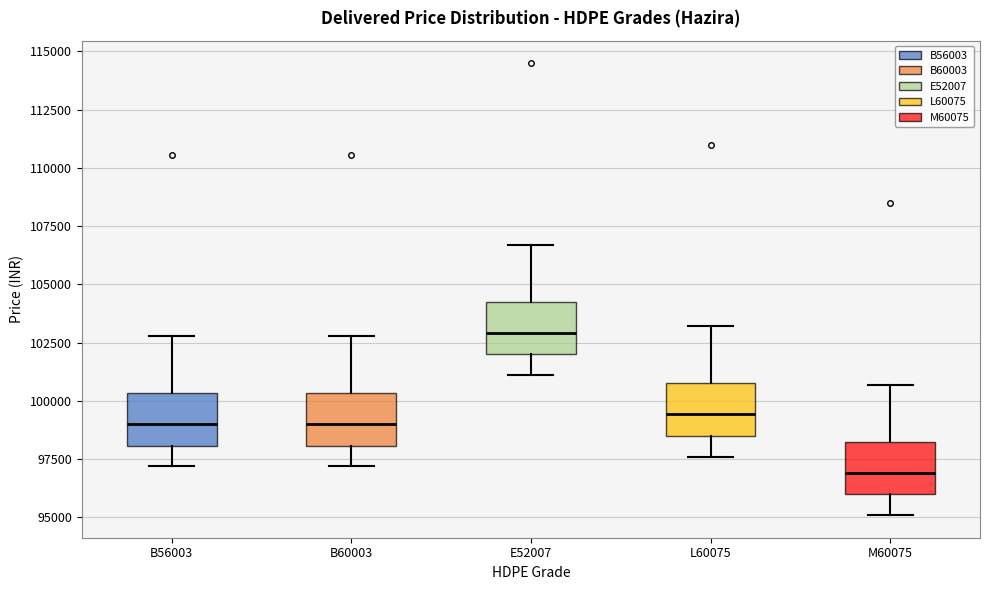

Reading left to right, transcribe this box plot: for each box, give where its median line is, the range the box spans, and where its two whiskers end, as read against the y-axis. The values are not printed on the chart, so give them approximately, as read against the axis.

B56003: median 99000, box 98000 to 100500, whiskers 97000 to 103000
B60003: median 99000, box 98000 to 100500, whiskers 97000 to 103000
E52007: median 103000, box 102000 to 104500, whiskers 101000 to 106500
L60075: median 99500, box 98500 to 100500, whiskers 97500 to 103000
M60075: median 97000, box 96000 to 98000, whiskers 95000 to 100500